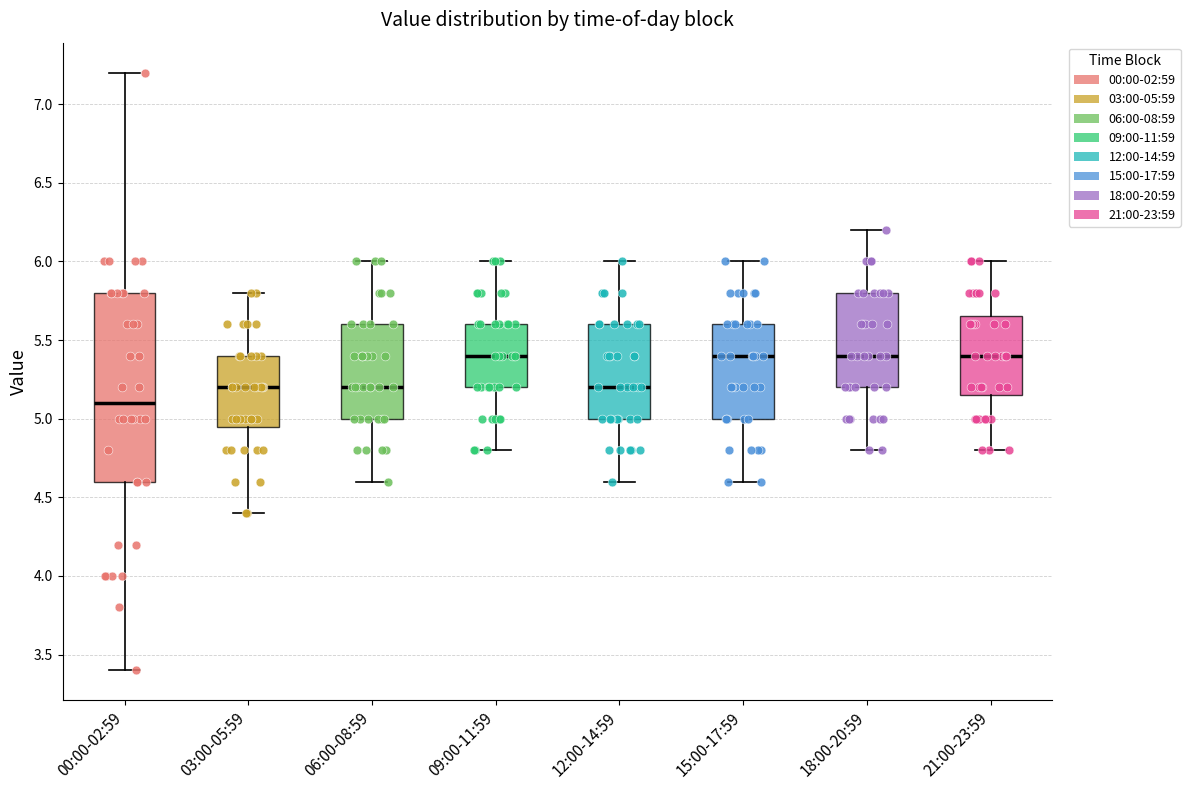

Reading left to right, transcribe this box plot: for each box, give where its median line is, the range the box spans, and where its two whiskers end, as read against the y-axis. The values are not printed on the chart, so give them approximately, as read against the axis.

00:00-02:59: median 5.10, box 4.60 to 5.80, whiskers 3.40 to 7.20
03:00-05:59: median 5.20, box 4.95 to 5.40, whiskers 4.40 to 5.80
06:00-08:59: median 5.20, box 5.00 to 5.60, whiskers 4.60 to 6.00
09:00-11:59: median 5.40, box 5.20 to 5.60, whiskers 4.80 to 6.00
12:00-14:59: median 5.20, box 5.00 to 5.60, whiskers 4.60 to 6.00
15:00-17:59: median 5.40, box 5.00 to 5.60, whiskers 4.60 to 6.00
18:00-20:59: median 5.40, box 5.20 to 5.80, whiskers 4.80 to 6.20
21:00-23:59: median 5.40, box 5.15 to 5.65, whiskers 4.80 to 6.00